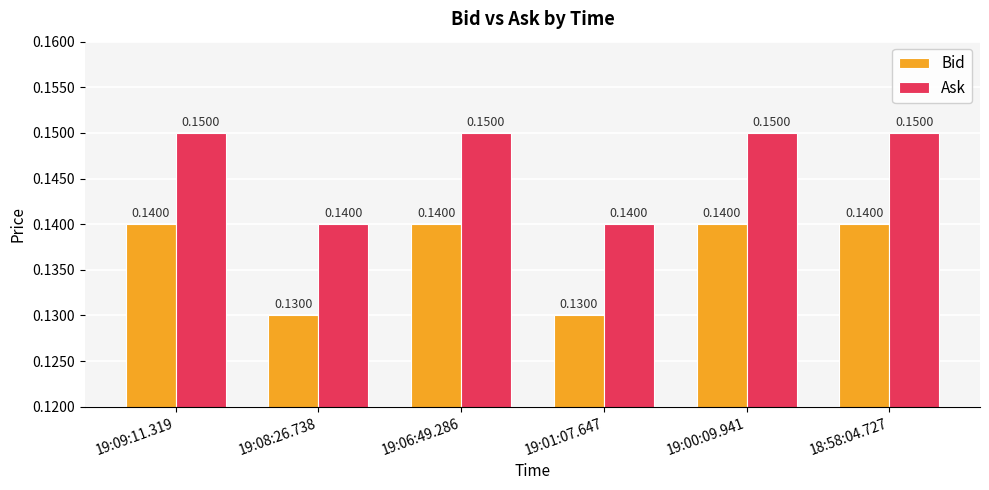

List the series in order of their peak value, highest first.

Ask, Bid